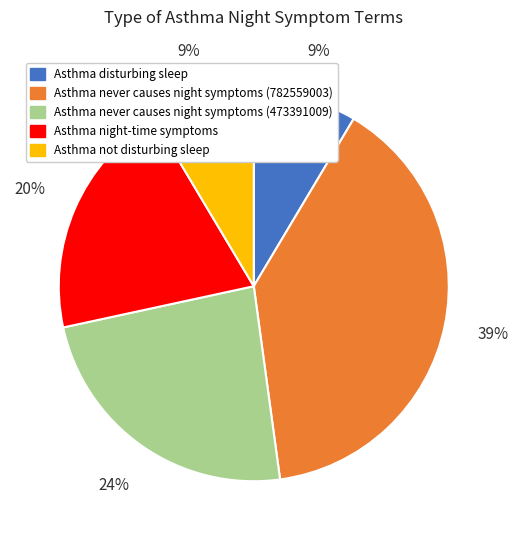

Which has a higher value, Asthma never causes night symptoms (782559003) or Asthma night-time symptoms?

Asthma never causes night symptoms (782559003)